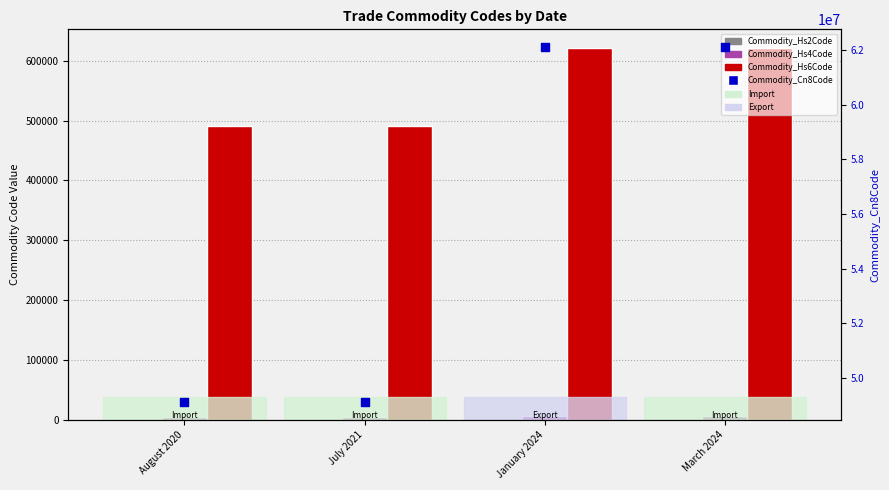

Which series has the largest Y range (max minus min)?

Commodity_Cn8Code